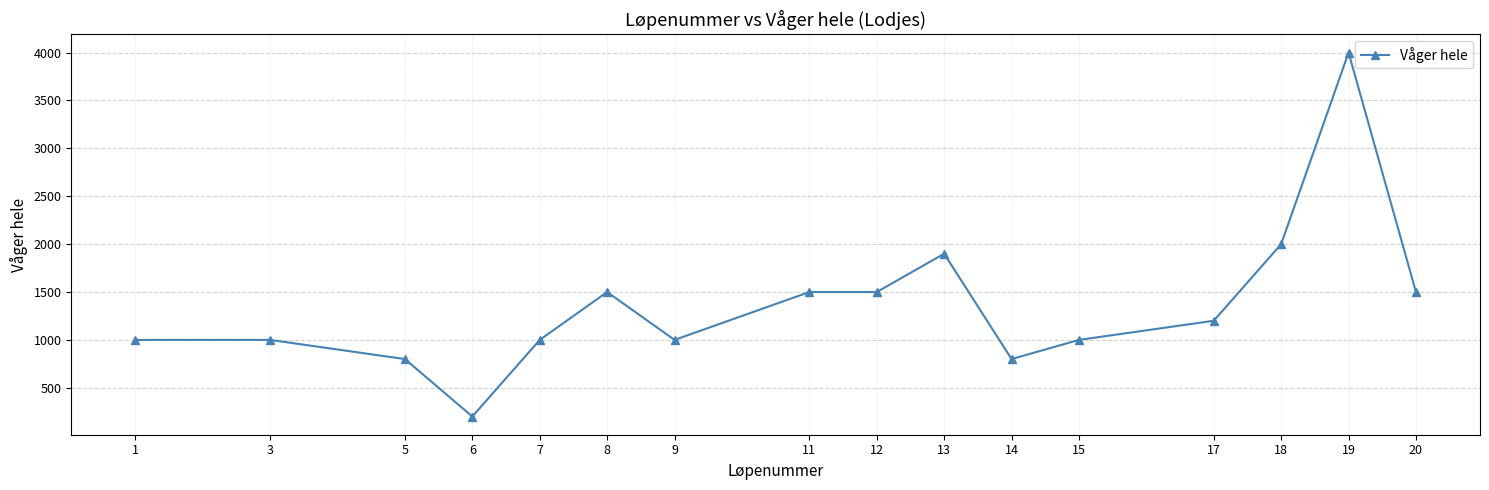

What is the value of the 2nd point from the left?

1000